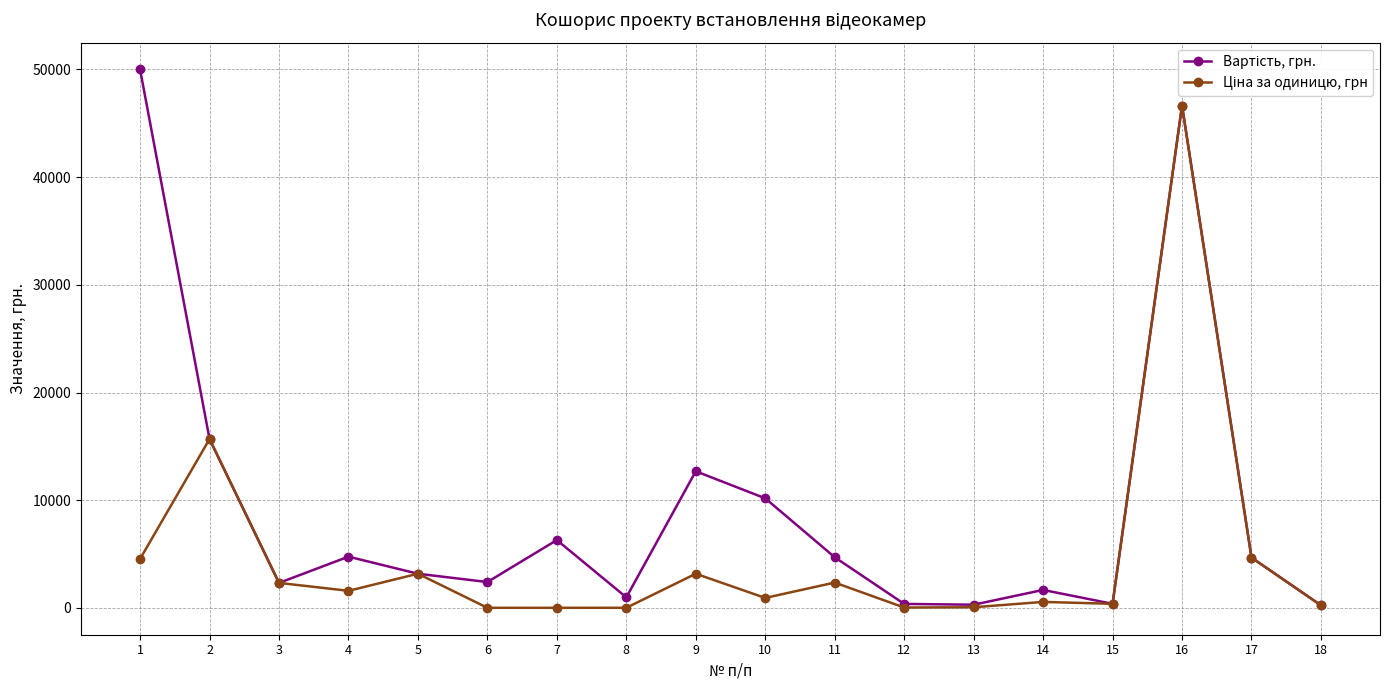

What is the greatest value displayed?

49995.0